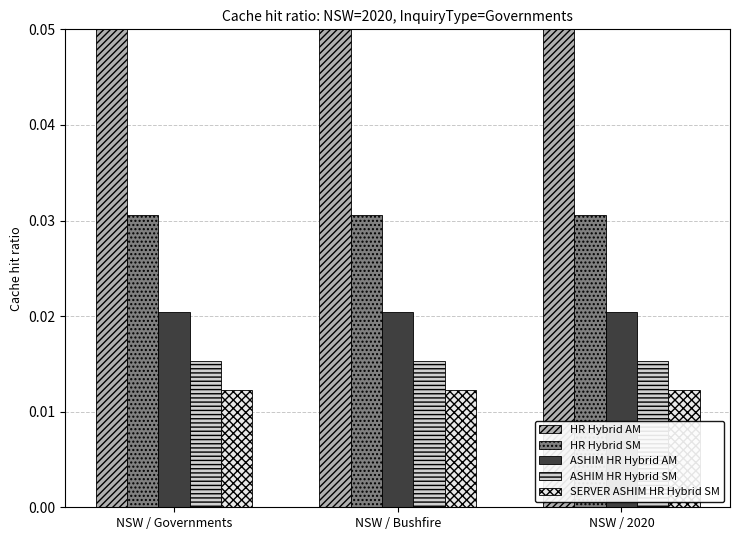

What position from the right is NSW / Bushfire?

2